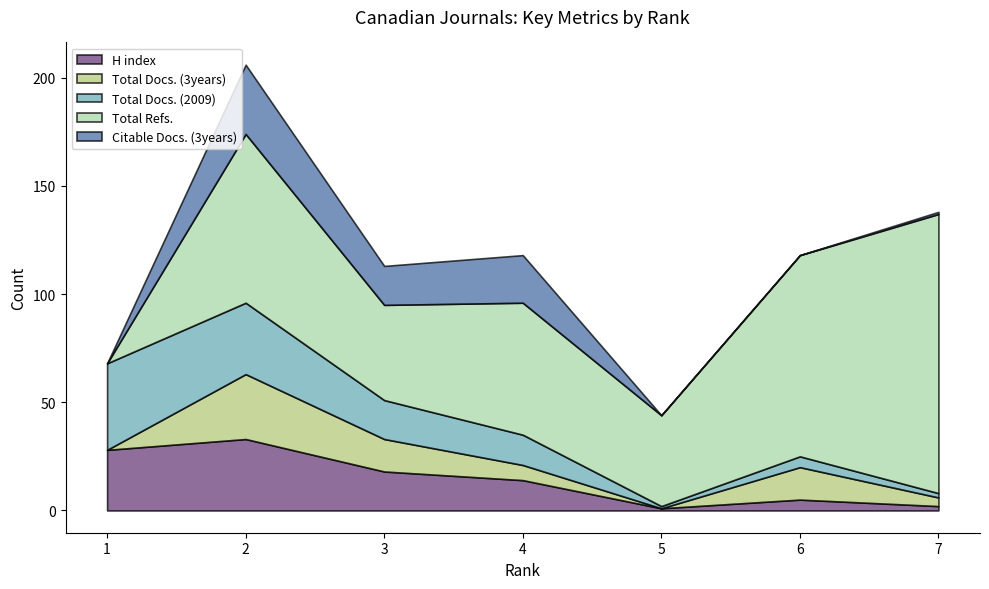

At which category does Total Refs. reach its first local peak?

2